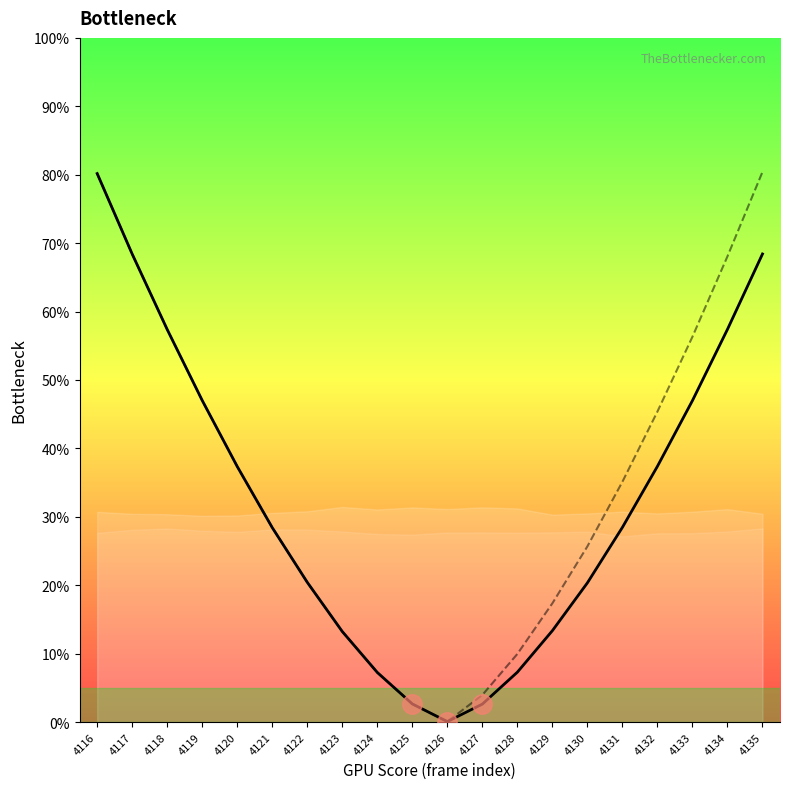

Approximately how many times larger is the value at 4131 compared to 4132?

0.8